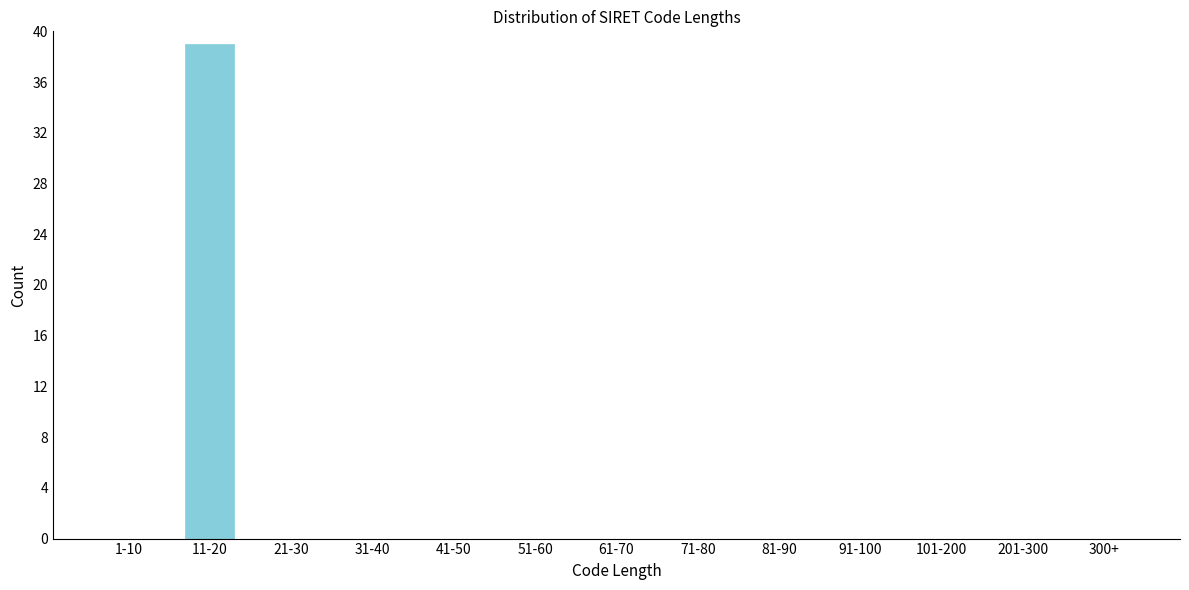

Reading right to left, transcribe all the data shown in this chart.

300+=0	201-300=0	101-200=0	91-100=0	81-90=0	71-80=0	61-70=0	51-60=0	41-50=0	31-40=0	21-30=0	11-20=39	1-10=0